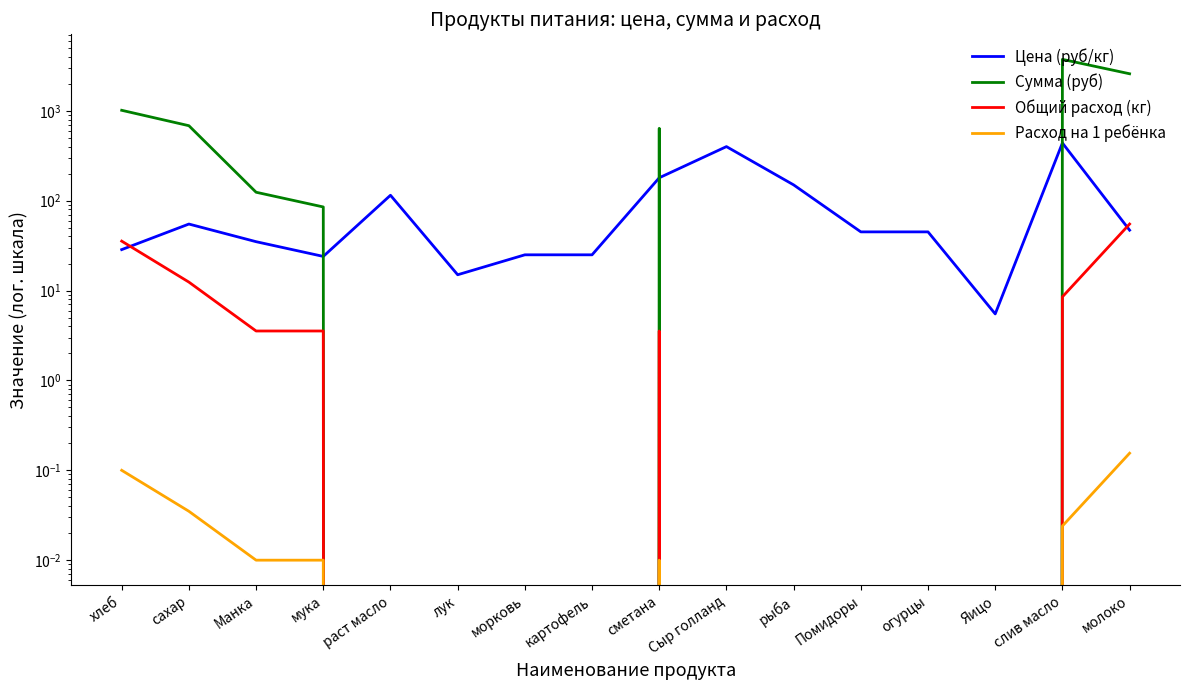

At how many categories does at least one series exceed 1148?

2